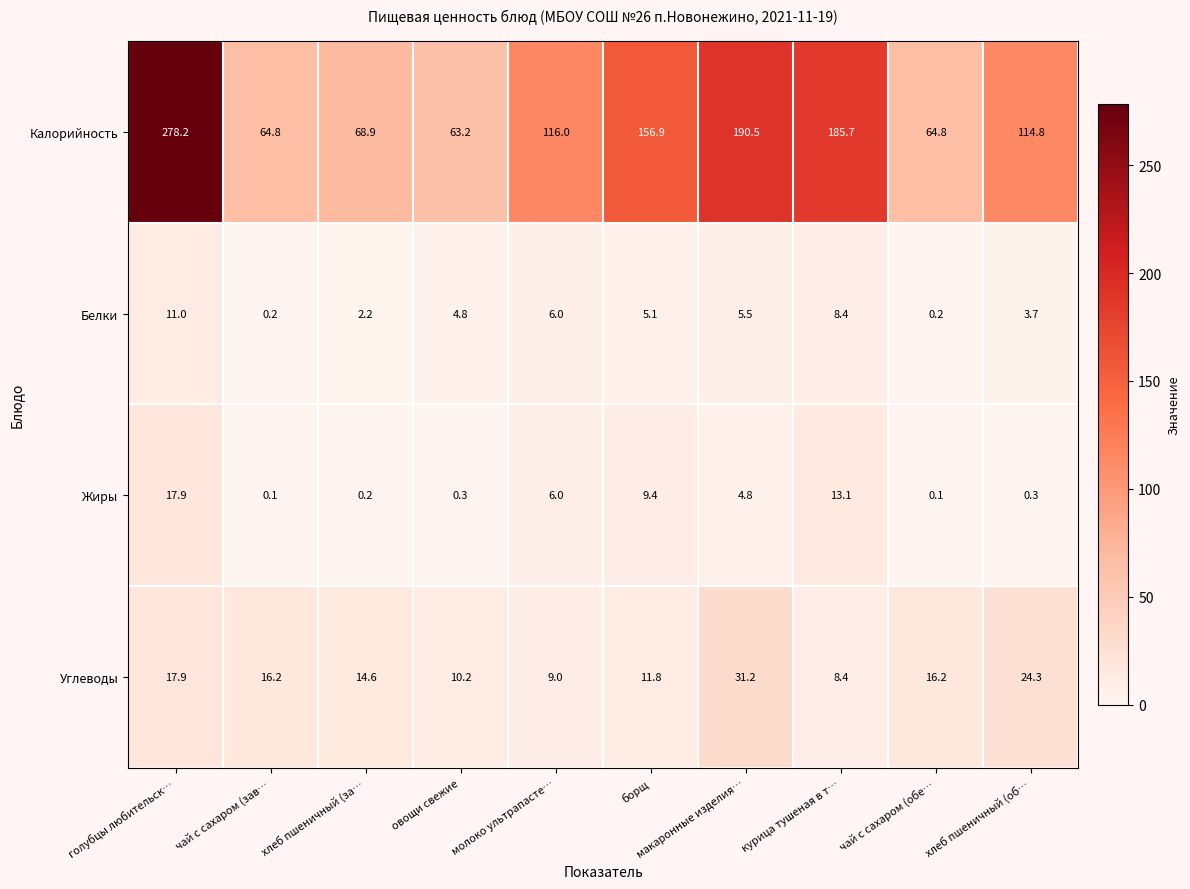

What is the difference between the second highest and second lowest values in the Жиры series?

13.0